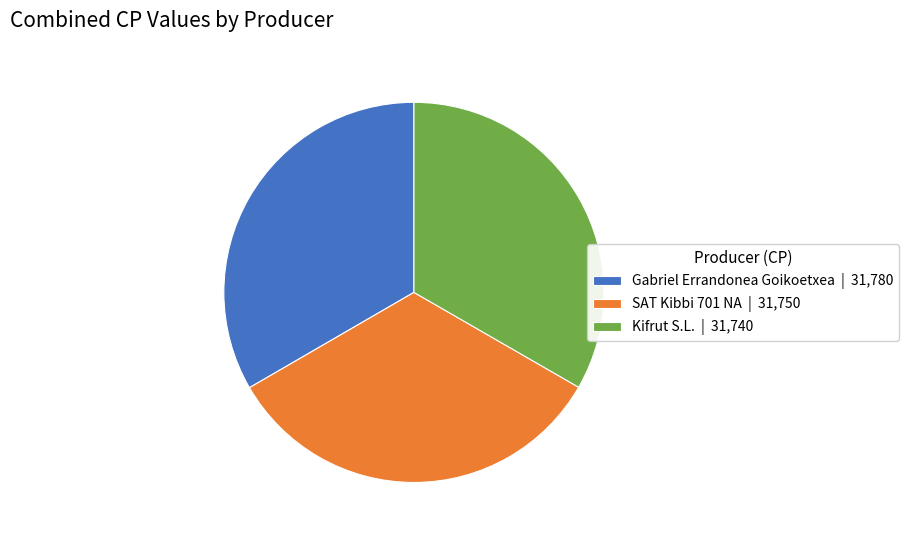

The Kifrut S.L. | 31,740 slice represents 44% of the pie. True or false?

False